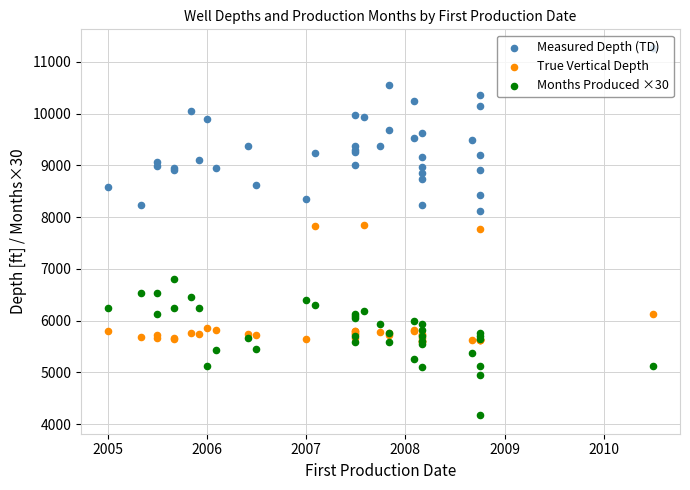

Which series has the largest total across all categories?

Measured Depth (TD)